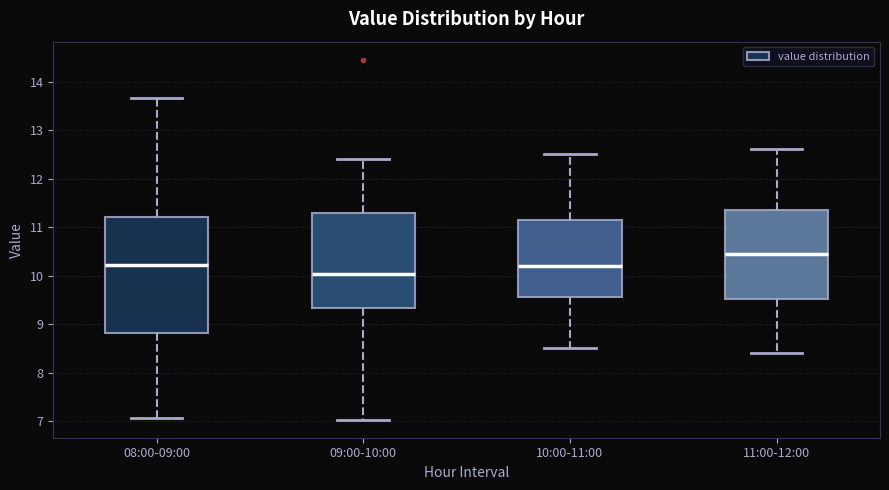

Where does the upper whisker of the box for 08:00-09:00 end on the y-axis? The values are not printed on the chart, so give them approximately, as read against the axis.

13.7